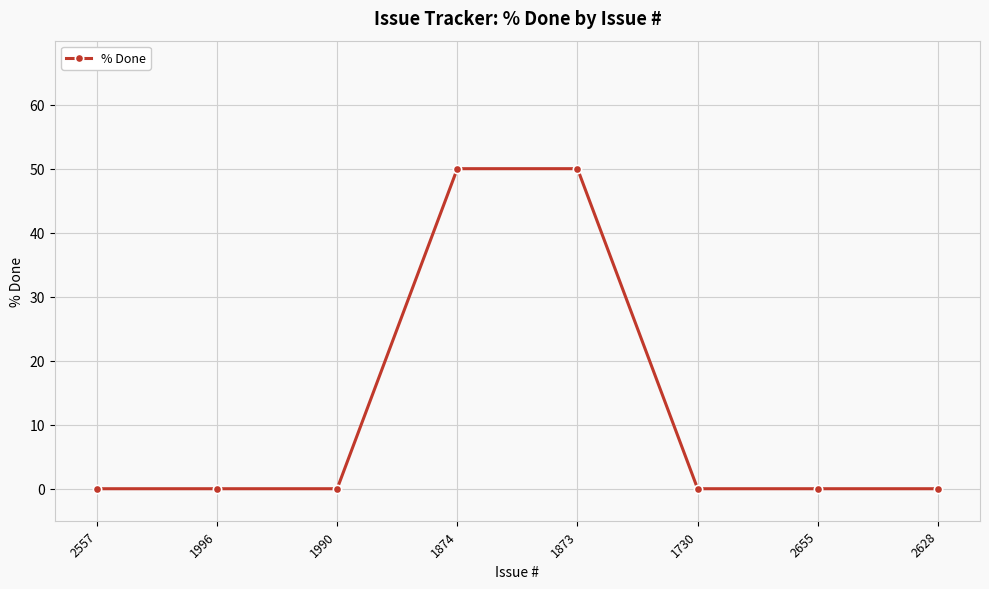

The value at 1874 is 30. True or false?

False